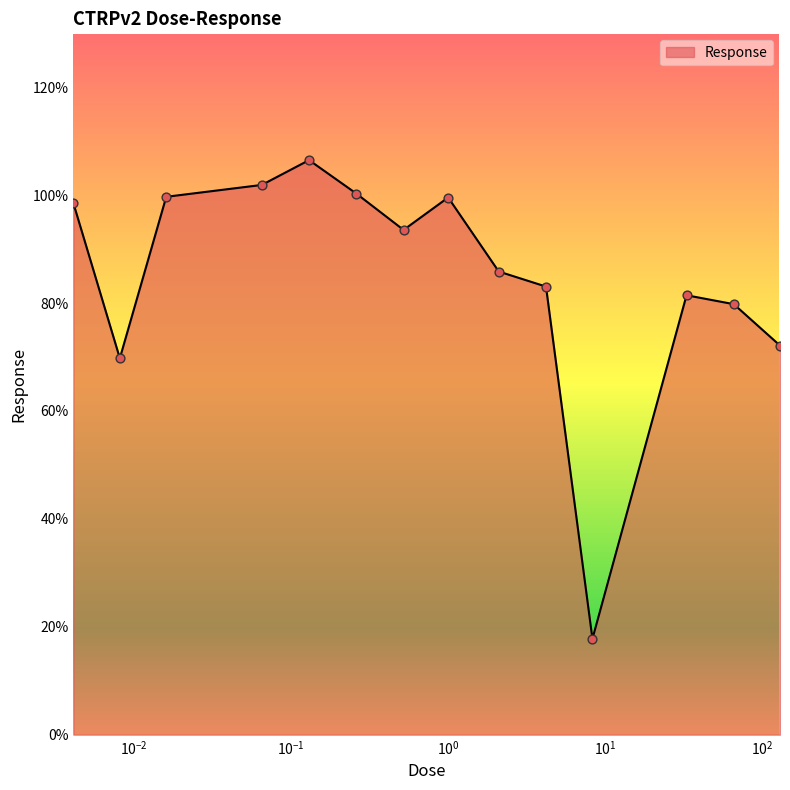

What is the maximum value shown in the chart?

106.5